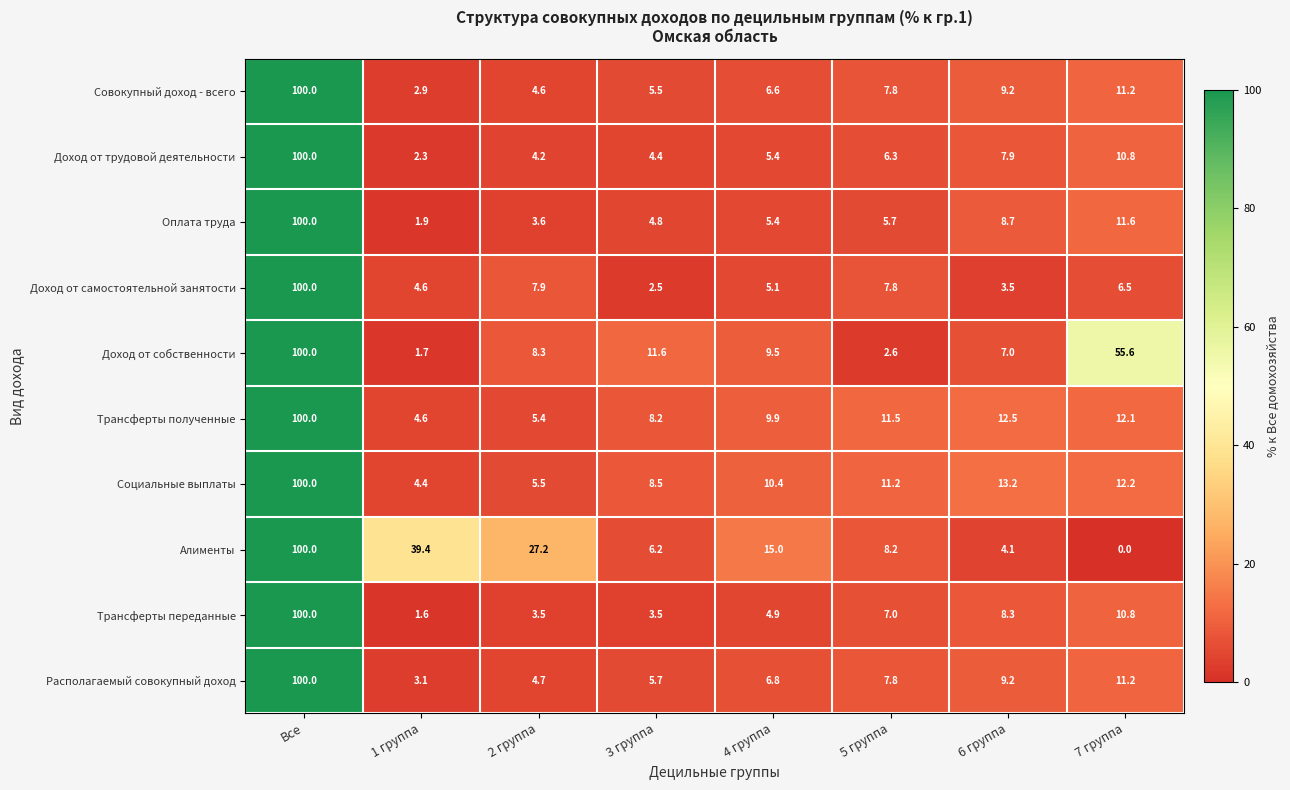

Rank the categories by Оплата труда value from highest to lowest.

Все, 7 группа, 6 группа, 5 группа, 4 группа, 3 группа, 2 группа, 1 группа